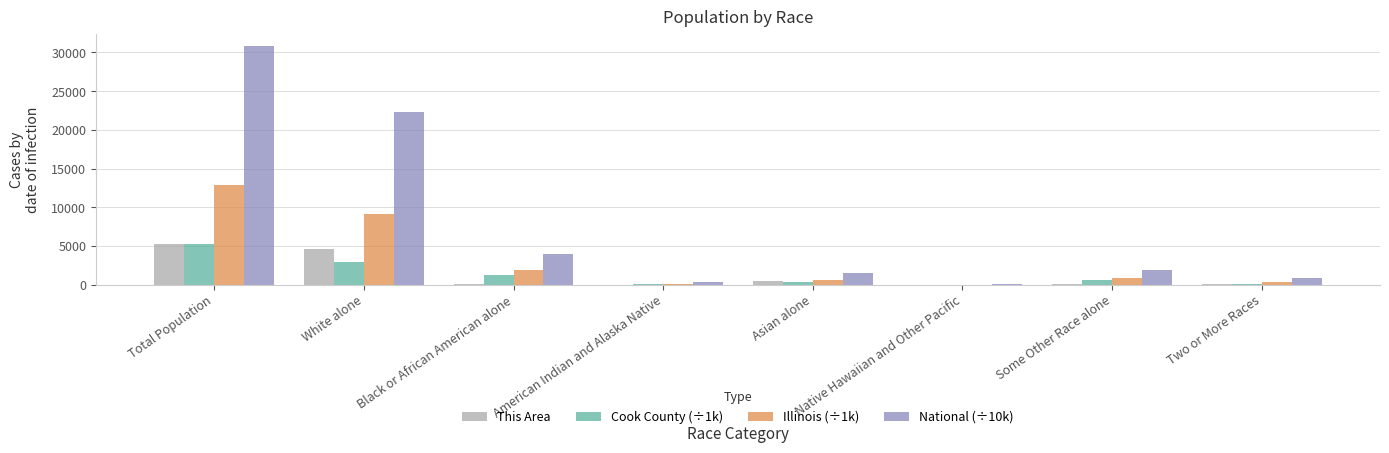

Are the bars grouped side by side (vs. stacked)?

Yes